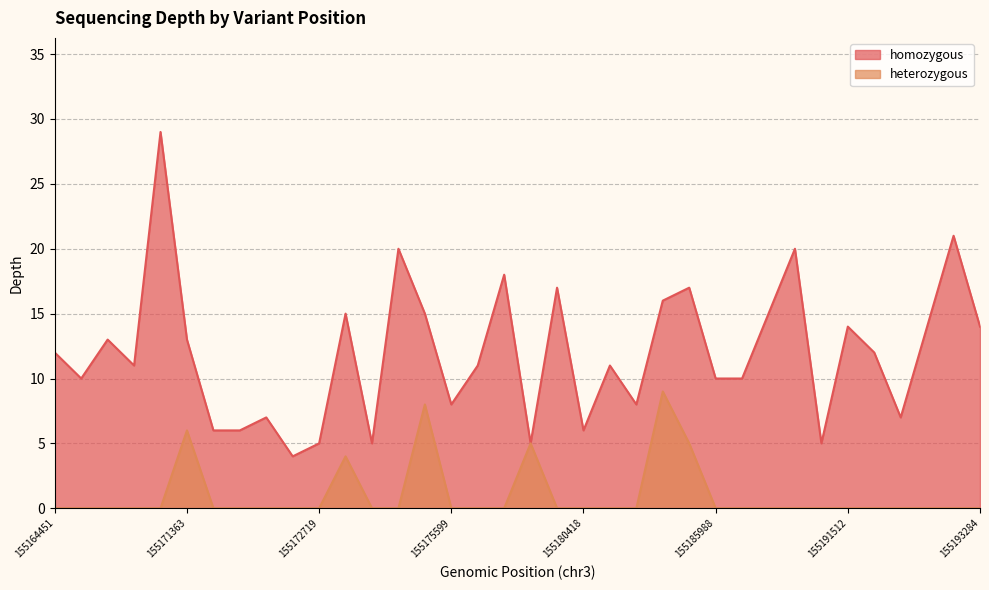

How many values are below 12?

18